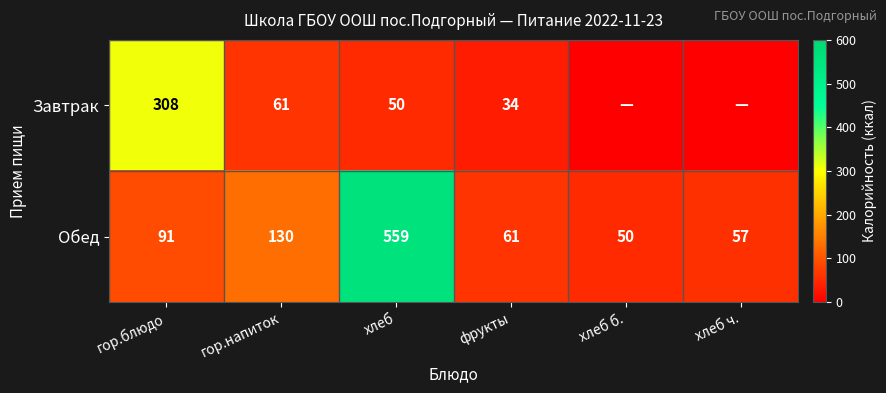

Is it true that Обед equals 109 at фрукты?

False